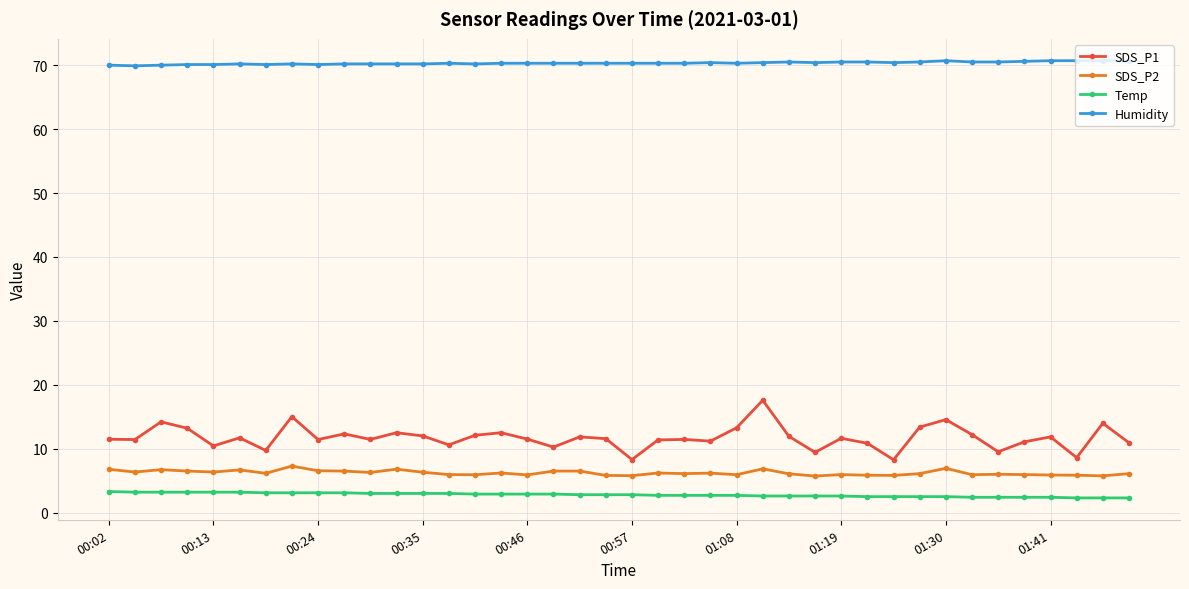

Which series has the largest range (max minus min)?

SDS_P1